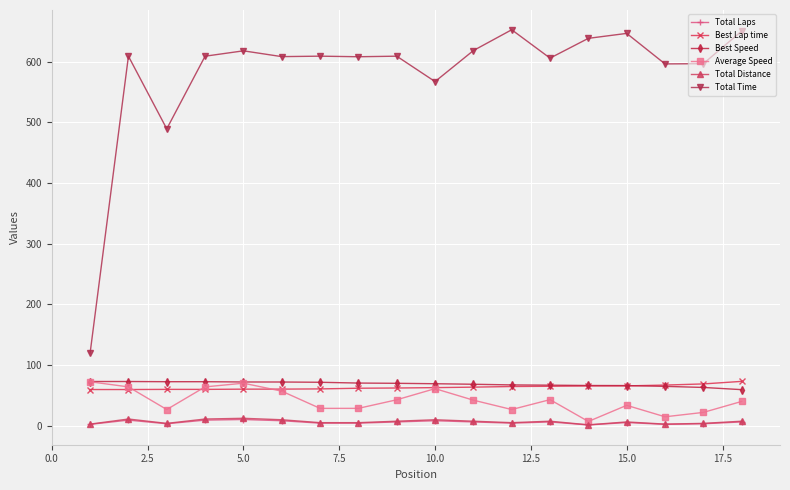

What is the value of the Average Speed point at the 12th from the left?

26.5